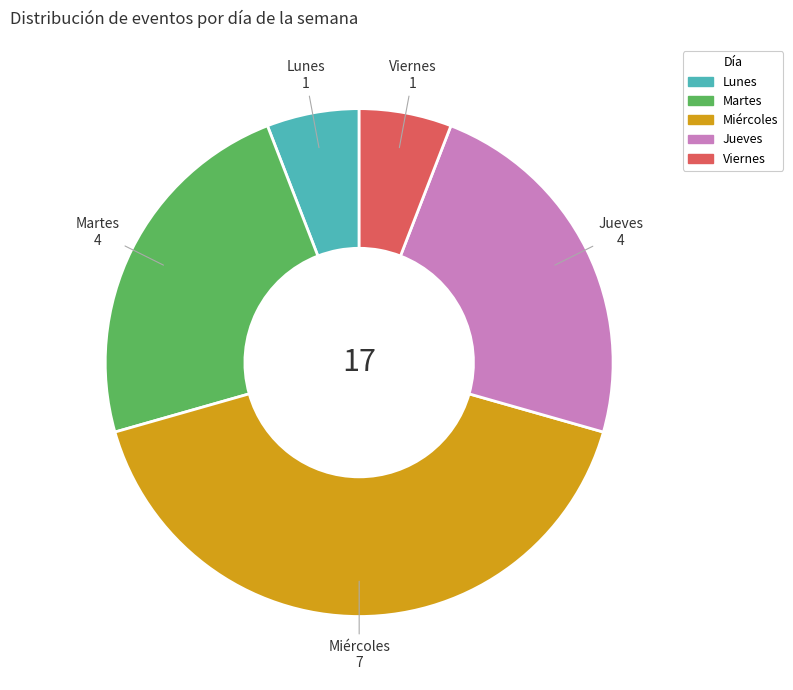

What is the largest slice in the pie chart?

Miércoles